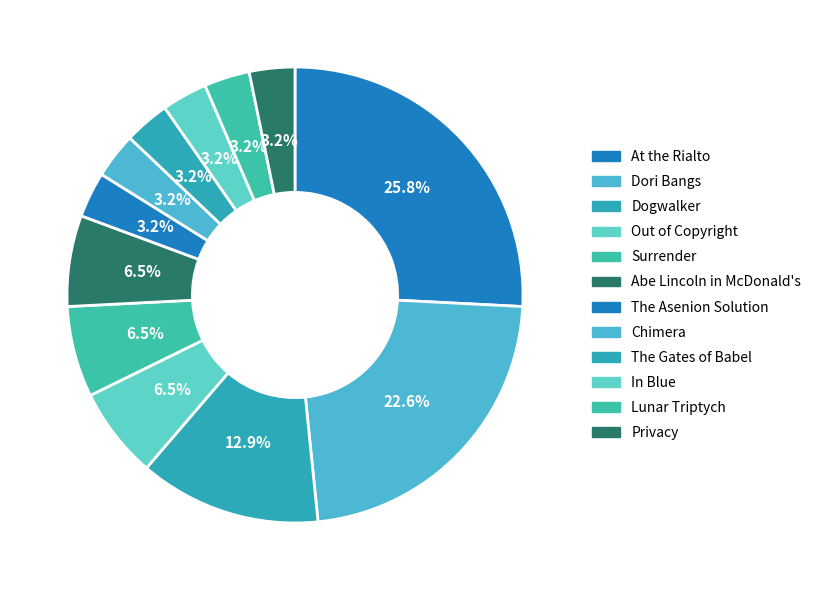

Which category has the biggest portion of the pie?

At the Rialto